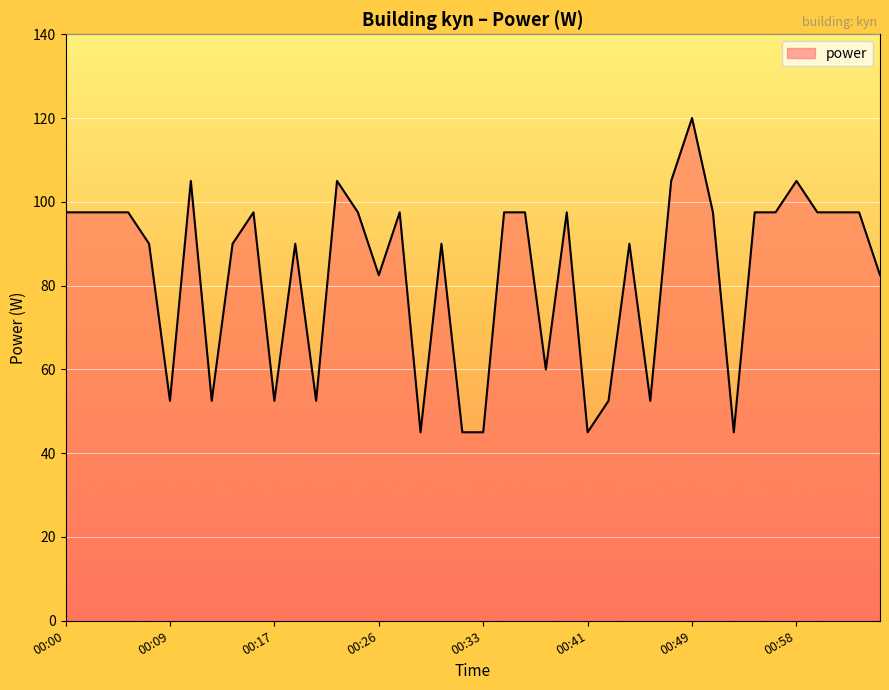

Reading left to right, transcribe all the data shown in this chart.

97.5	97.5	97.5	97.5	90.0	52.5	105.0	52.5	90.0	97.5	52.5	90.0	52.5	105.0	97.5	82.5	97.5	45.0	90.0	45.0	45.0	97.5	97.5	60.0	97.5	45.0	52.5	90.0	52.5	105.0	120.0	97.5	45.0	97.5	97.5	105.0	97.5	97.5	97.5	82.5